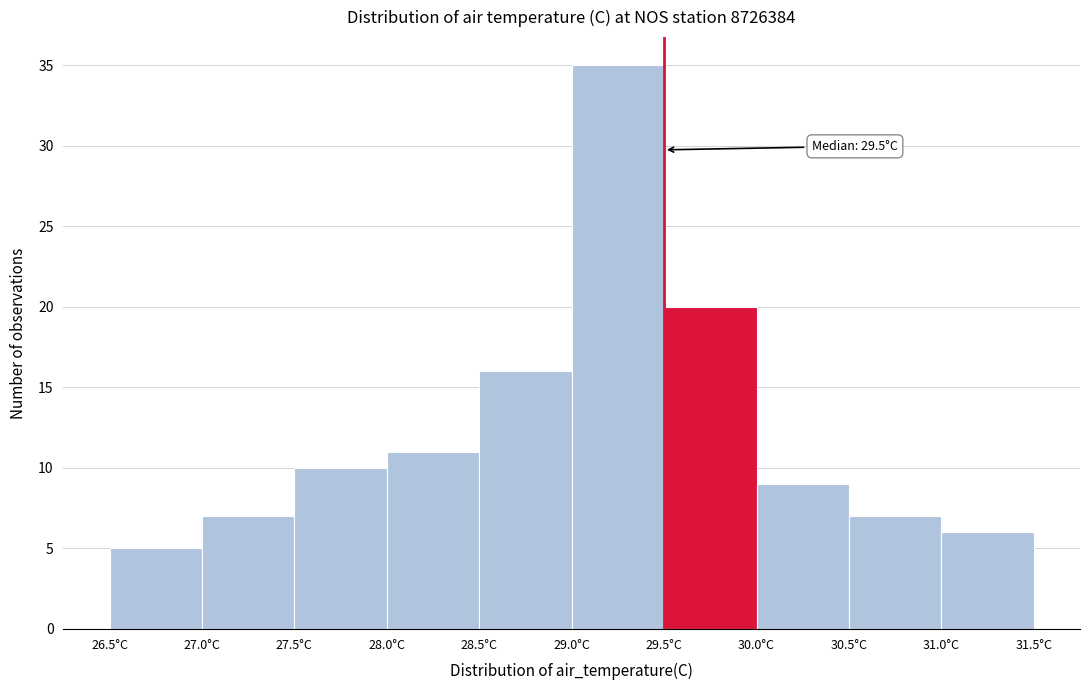

Over which range of the x-axis is the bar tallest?

29.0 to 29.5